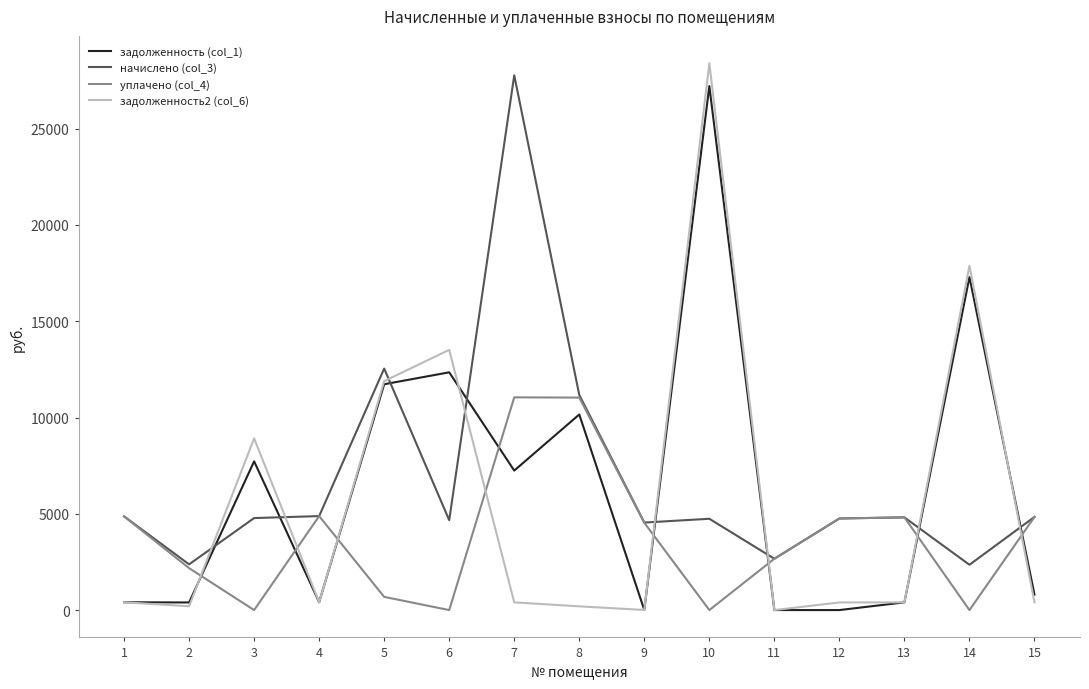

What is the total value across all series at 6?

30531.1